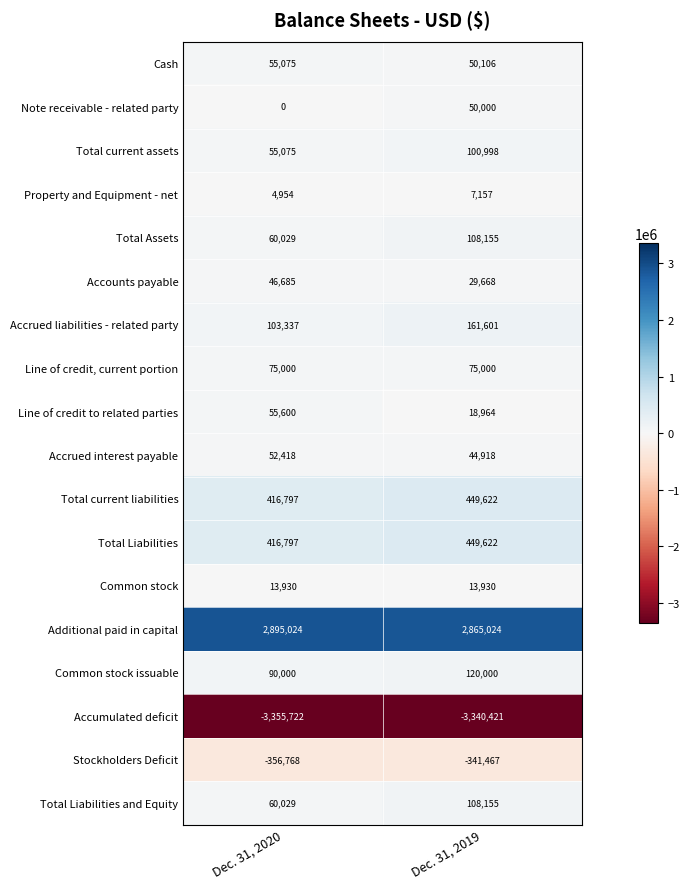

What is the difference between the Common stock issuable values at Dec. 31, 2020 and Dec. 31, 2019?

30000